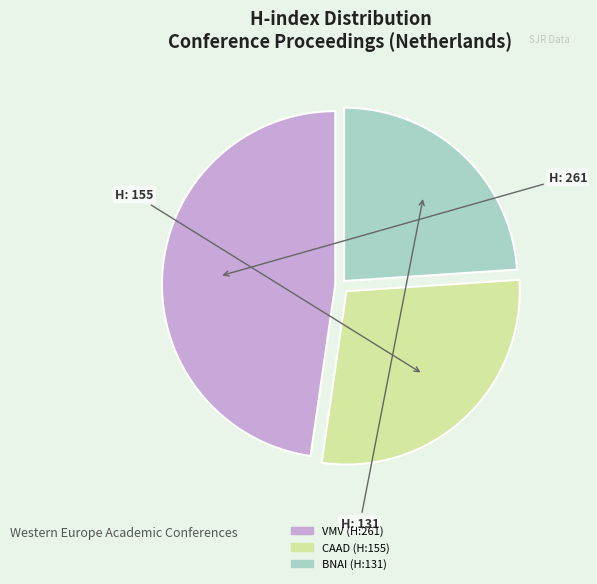

How many segments does this pie chart have?

3